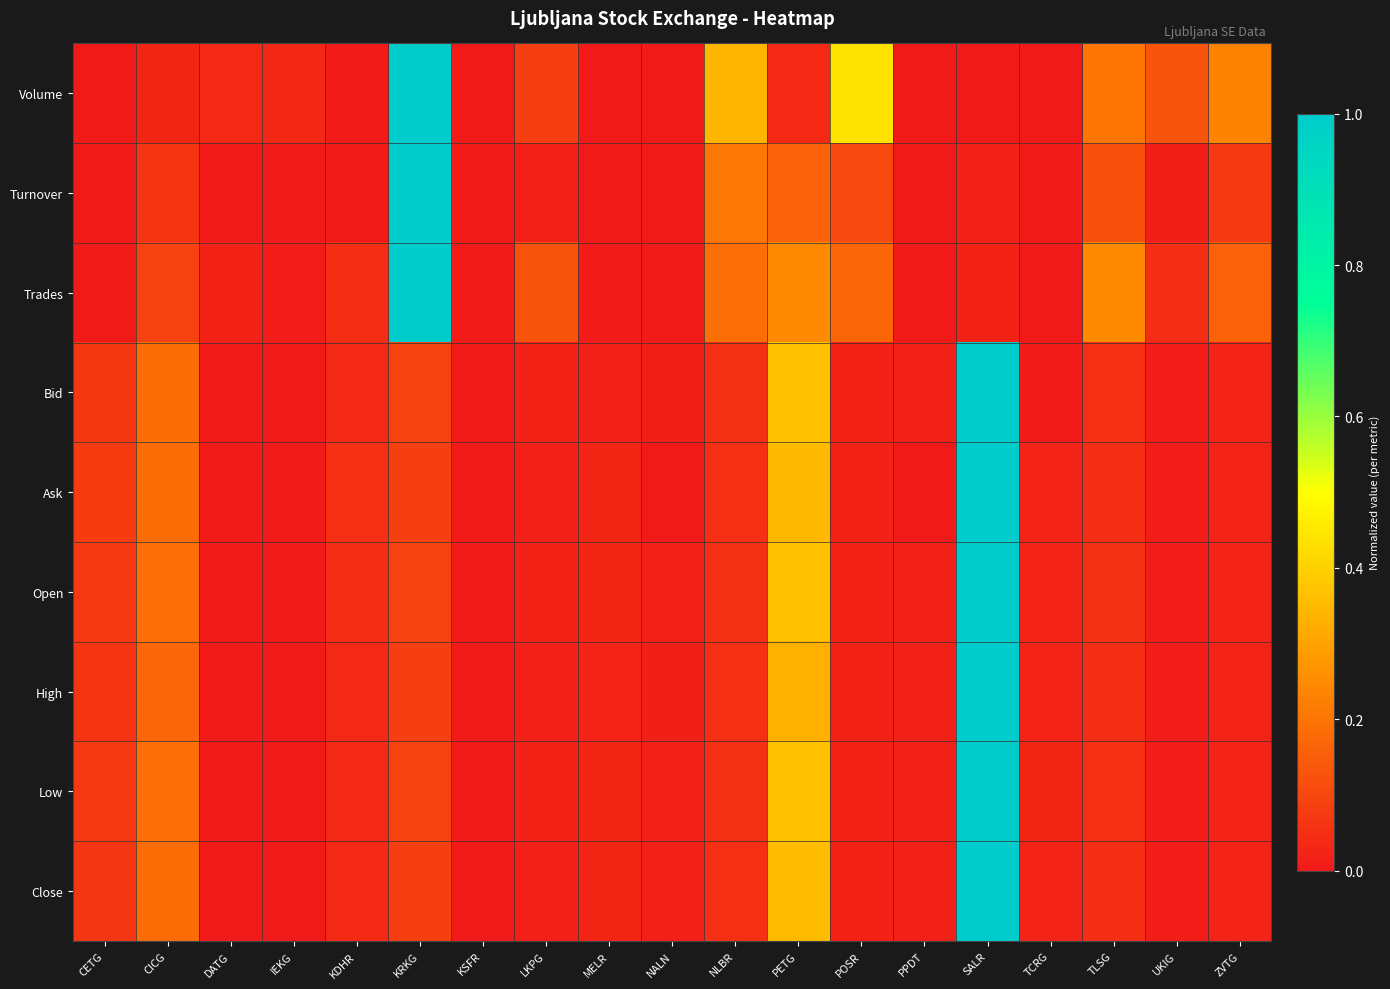

At how many categories does at least one series exceed 0?

19